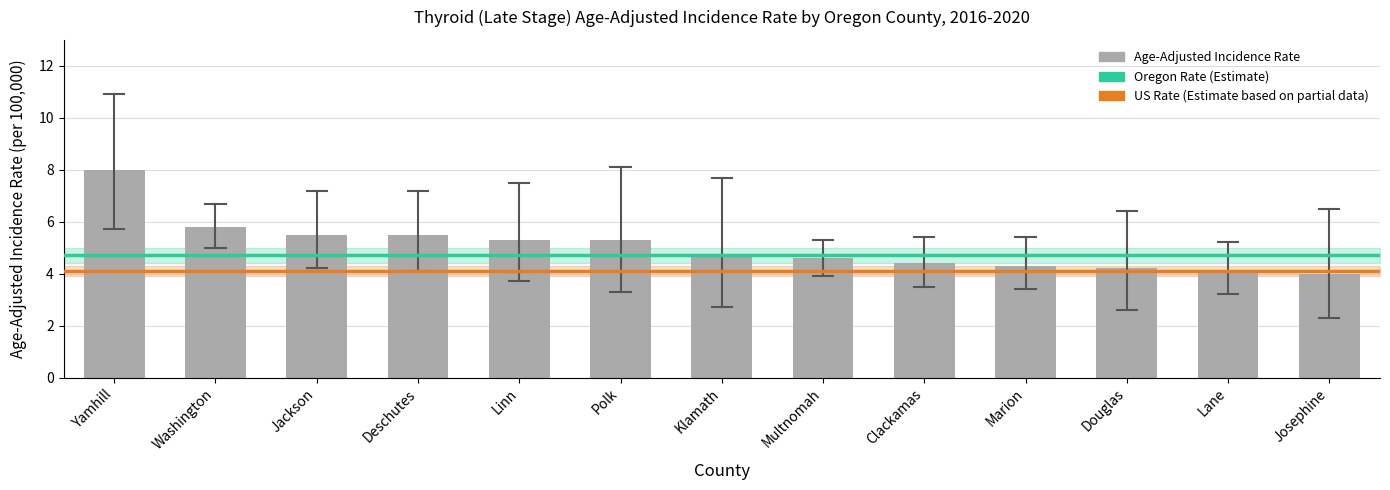

What is the change in value from Jackson to Multnomah?

-0.9